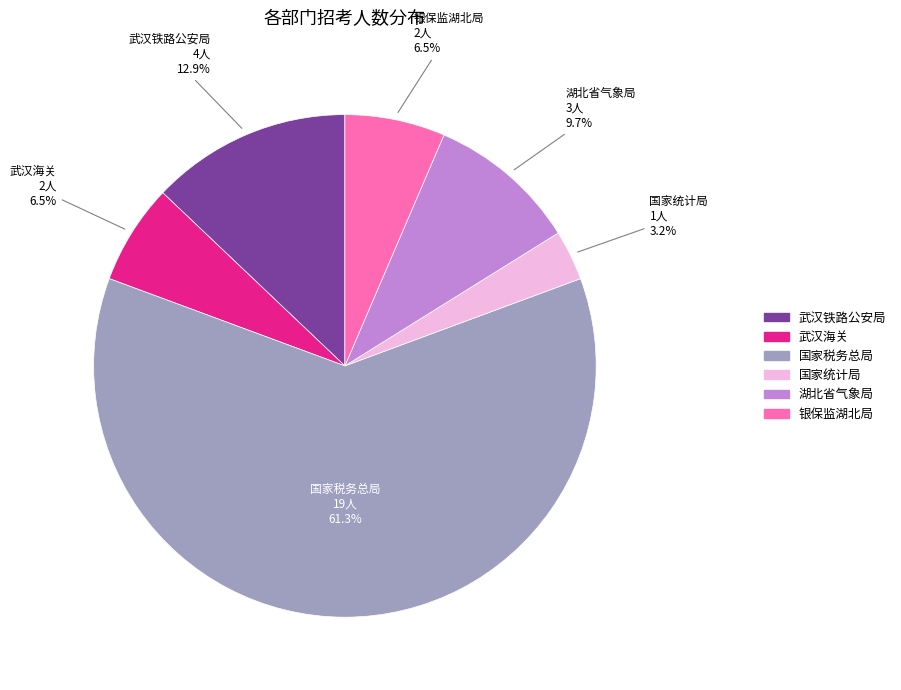

Does any single category account for the majority?

Yes